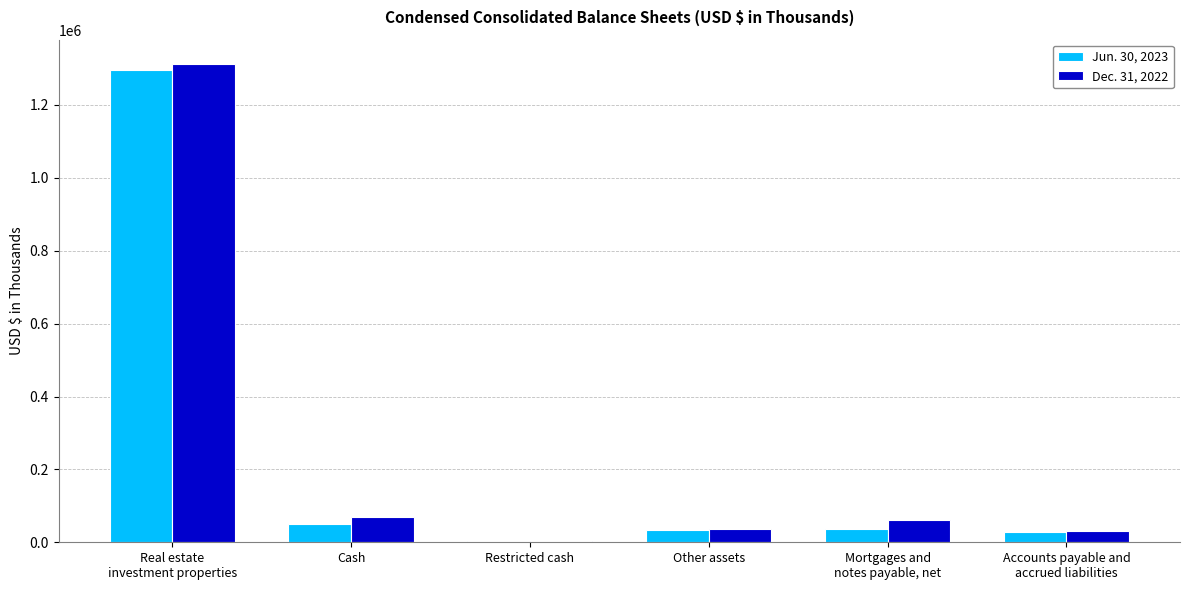

Count the number of data series in this chart.

2